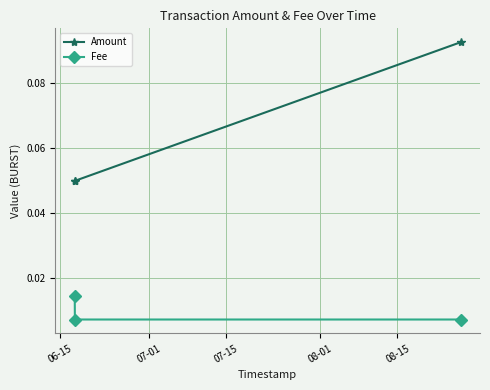

Which series has the widest spread of values?

Amount